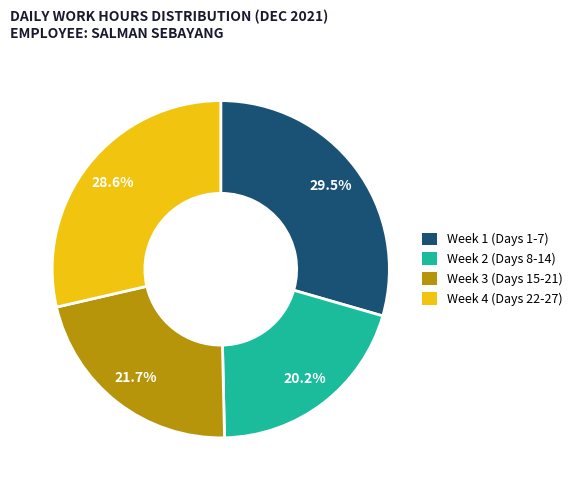

Which slice is the smallest?

Week 2 (Days 8-14)